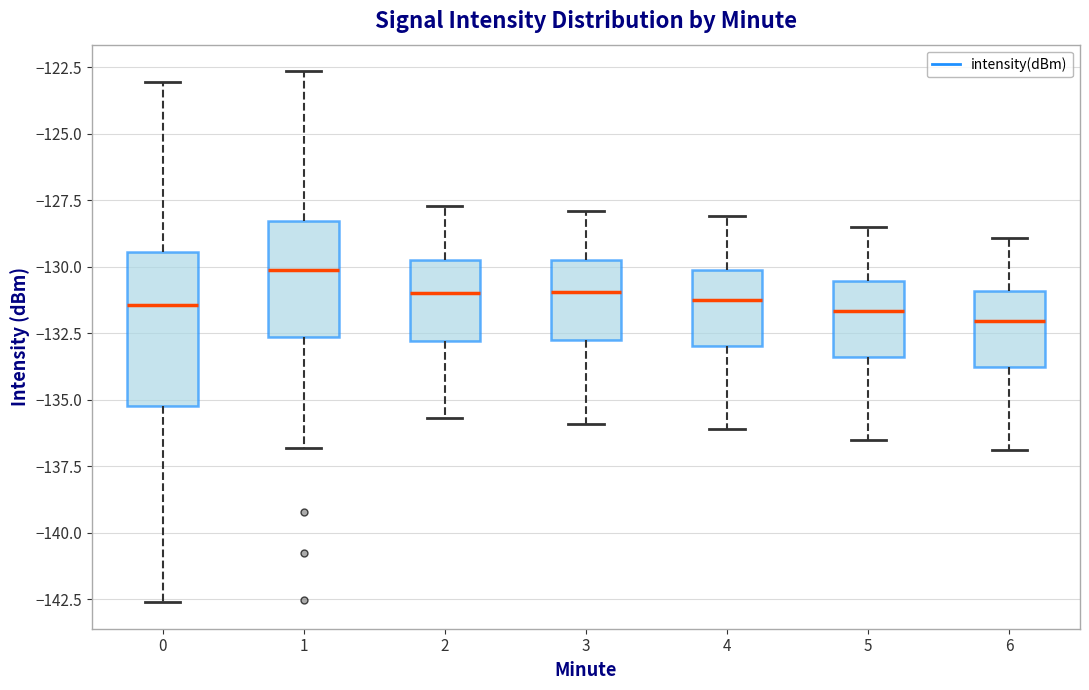

Reading left to right, read every box against the y-axis: the position of its median line, the range the box covers, and the ends of its whiskers. The values are not printed on the chart, so give them approximately, as read against the axis.

0: median -131.5, box -135.0 to -129.5, whiskers -142.5 to -123.0
1: median -130.0, box -132.5 to -128.5, whiskers -137.0 to -122.5
2: median -131.0, box -133.0 to -129.5, whiskers -135.5 to -127.5
3: median -131.0, box -132.5 to -129.5, whiskers -136.0 to -128.0
4: median -131.0, box -133.0 to -130.0, whiskers -136.0 to -128.0
5: median -131.5, box -133.5 to -130.5, whiskers -136.5 to -128.5
6: median -132.0, box -134.0 to -131.0, whiskers -137.0 to -129.0